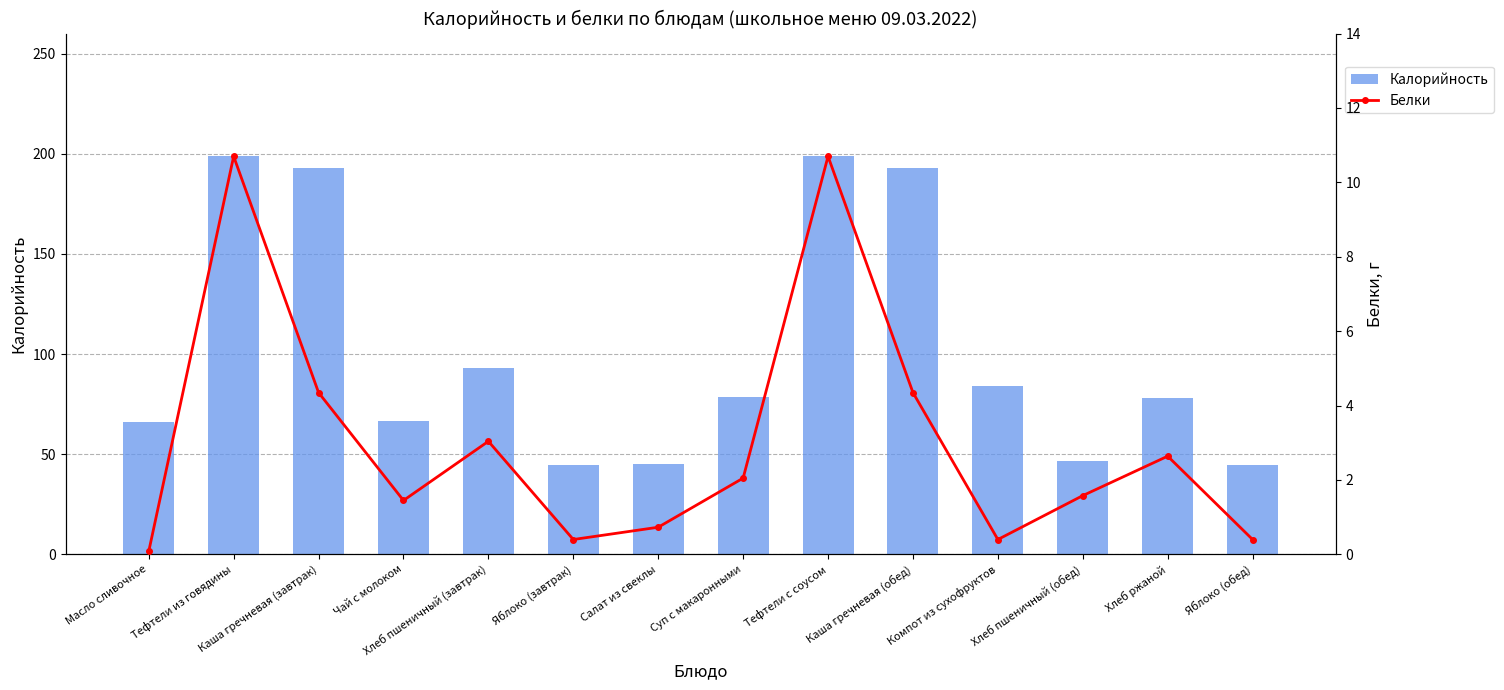

Which category has the highest value across all series?

Тефтели из говядины